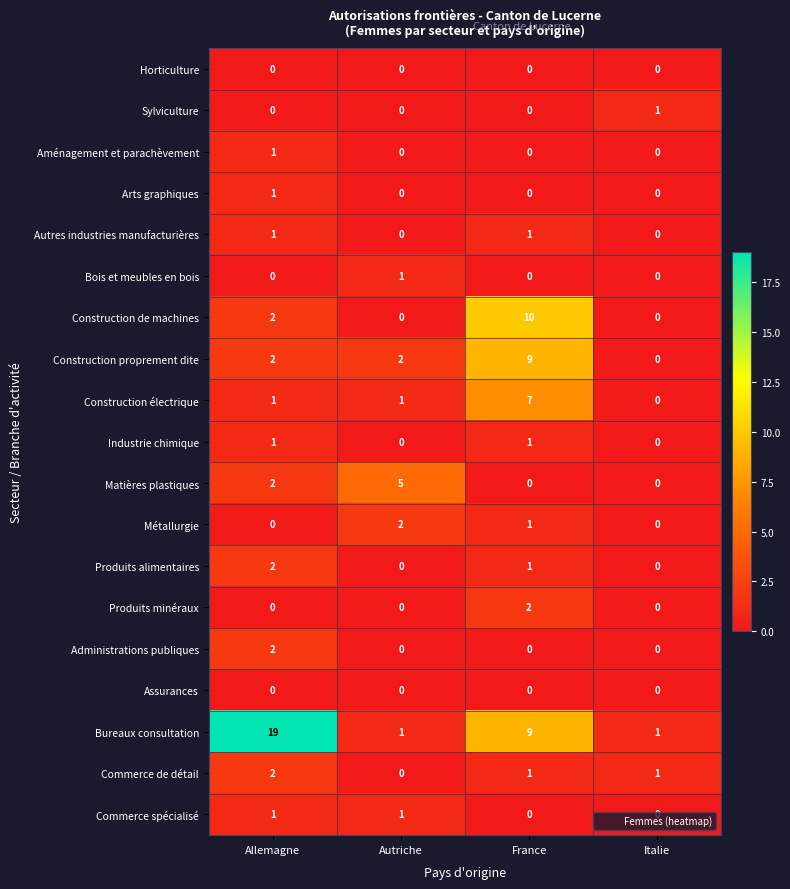

True or false: Matières plastiques has a value of 2 at Allemagne.

True